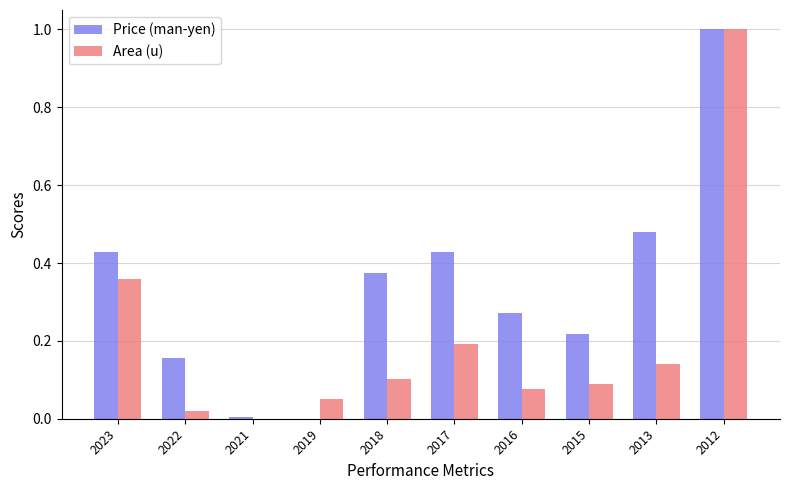

The value of Price (man-yen) at 2022 is 0.3. True or false?

False